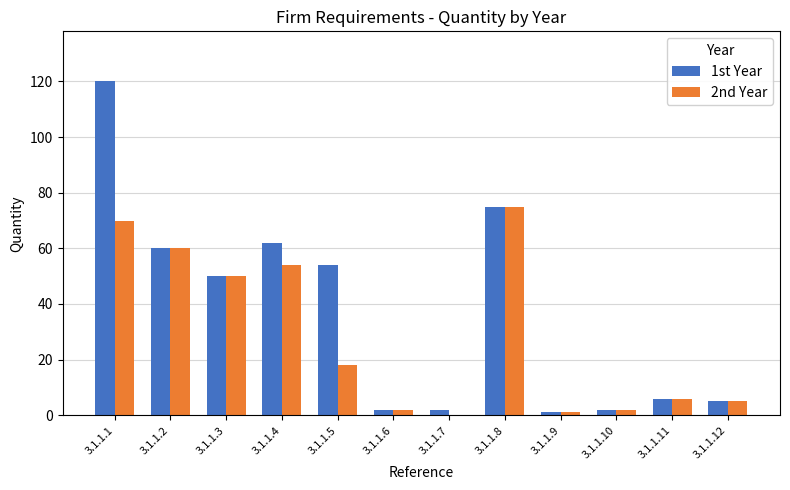

At which category is the sum across all series the highest?

3.1.1.1